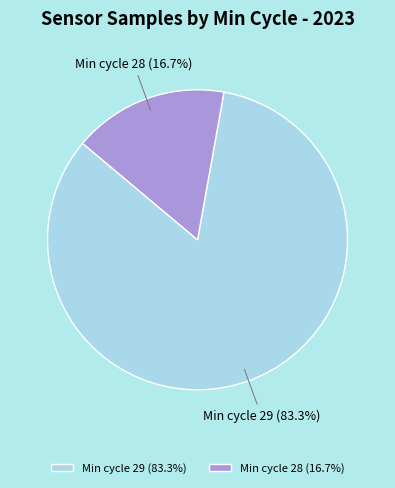

Rank the categories by value from highest to lowest.

Min cycle 29 (83.3%), Min cycle 28 (16.7%)